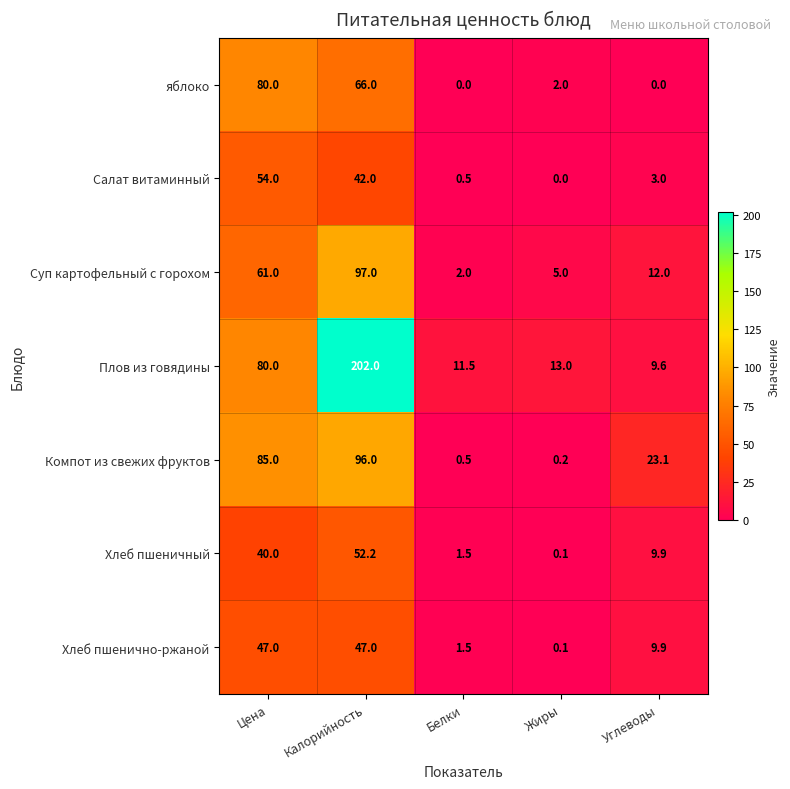

Which series has the largest range (max minus min)?

Плов из говядины